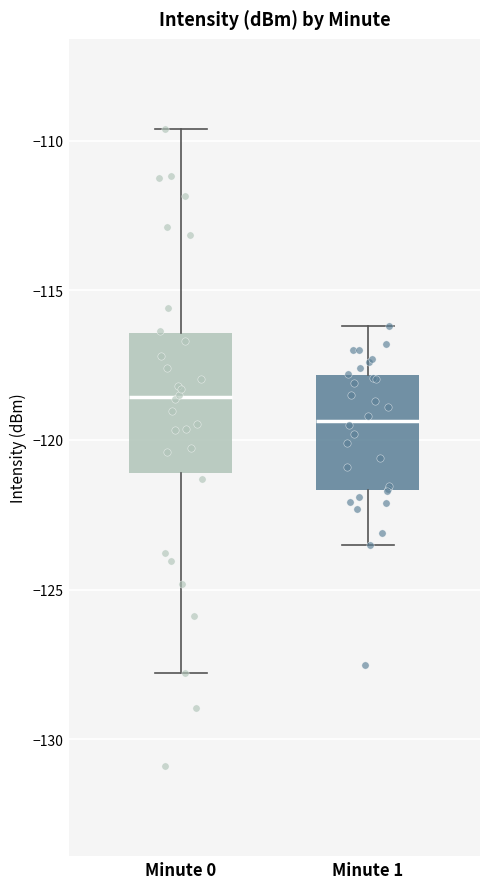

Where is the upper edge of the box for Minute 0 on the y-axis? The values are not printed on the chart, so give them approximately, as read against the axis.

-116.5